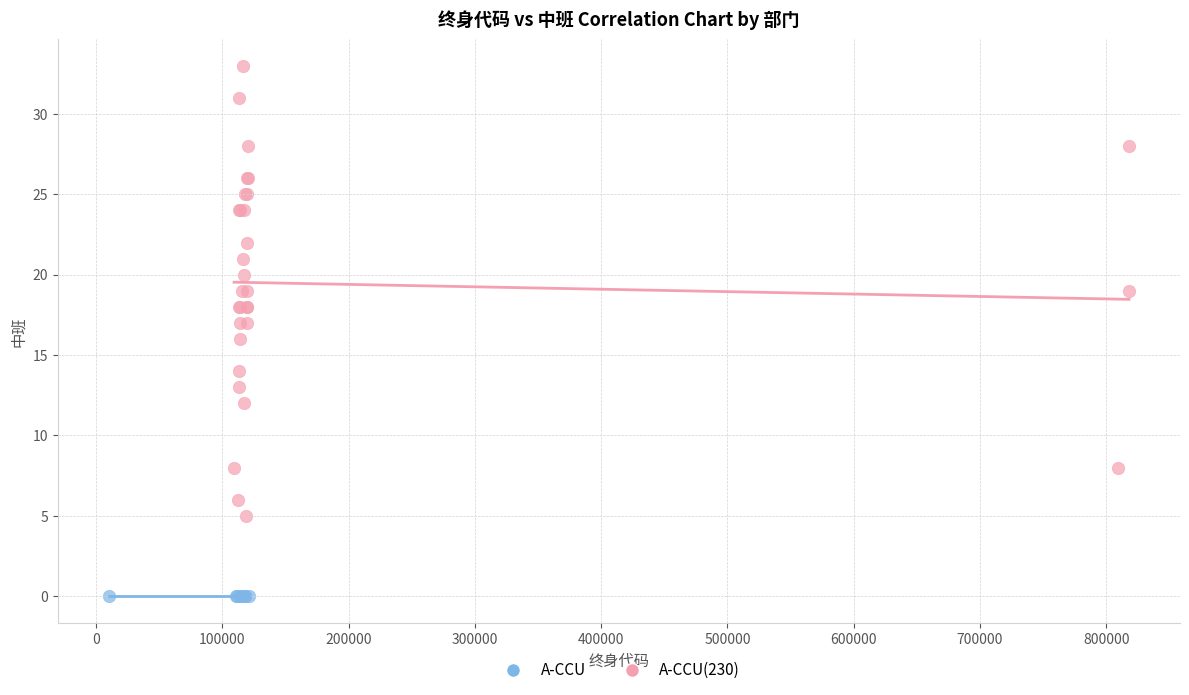

Which series contains the lowest Y value?

A-CCU